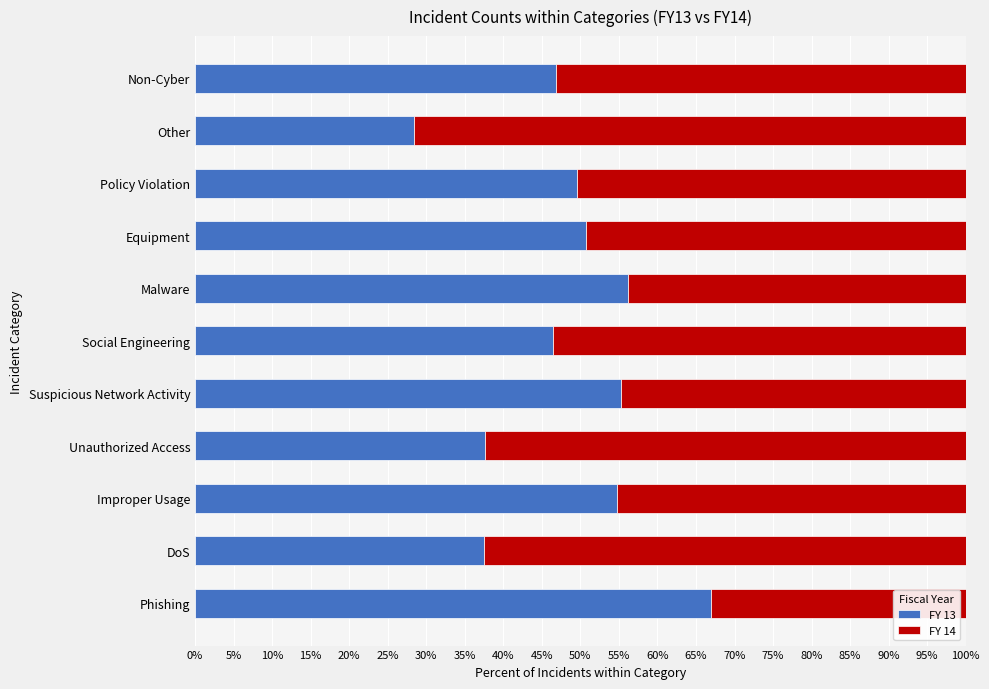

Which category has the lowest value in the FY 13 series?

Other